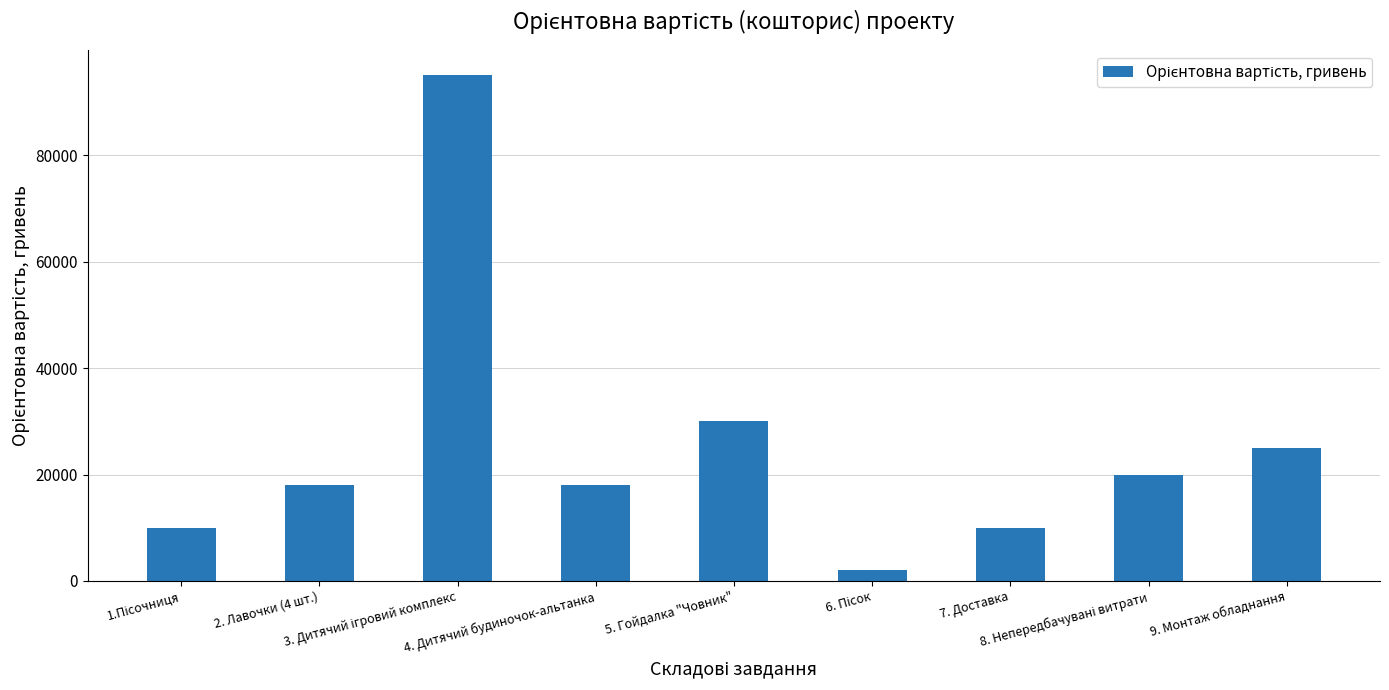

What is the average value?

25333